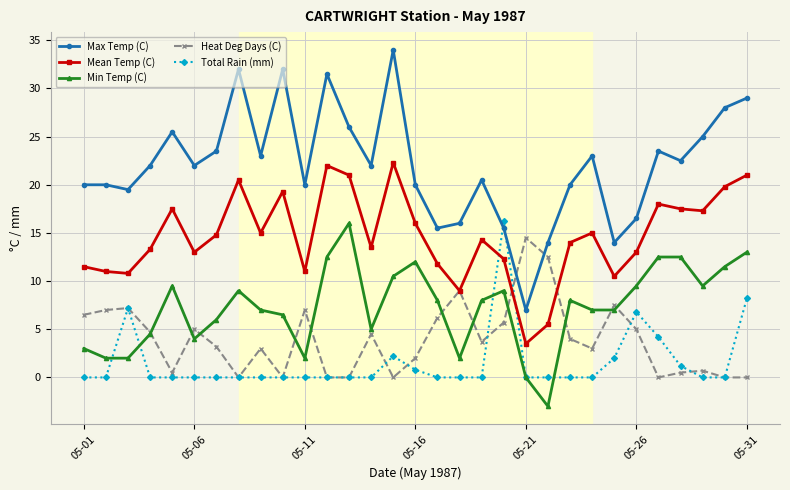

What is the smallest value displayed?

-3.0